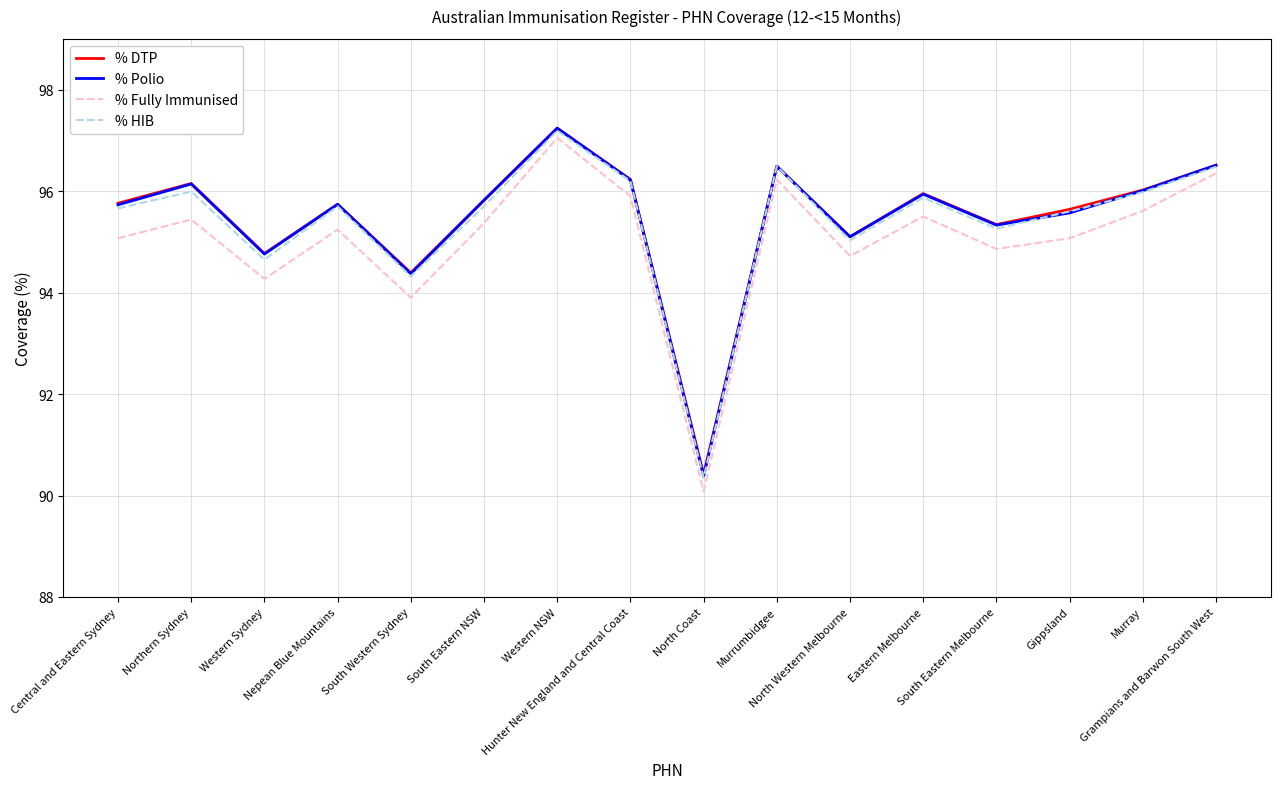

What is the smallest value displayed?

90.1